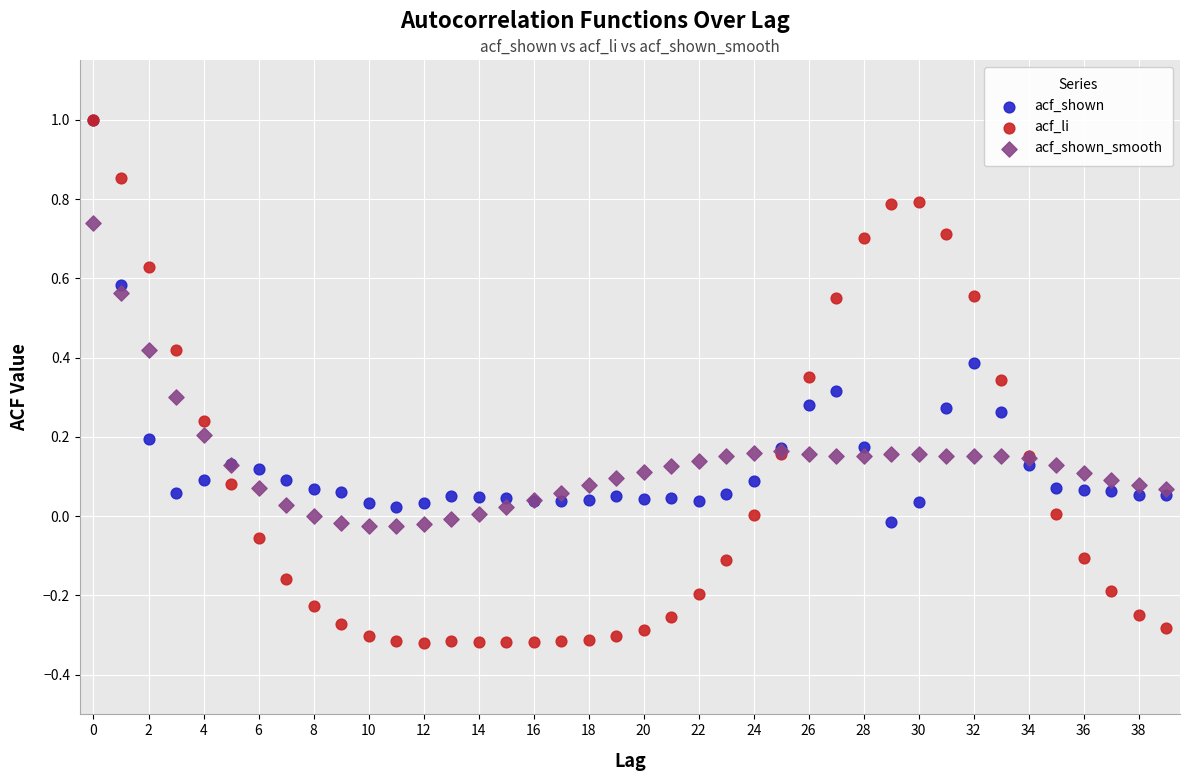

Which series has the largest Y range (max minus min)?

acf_li